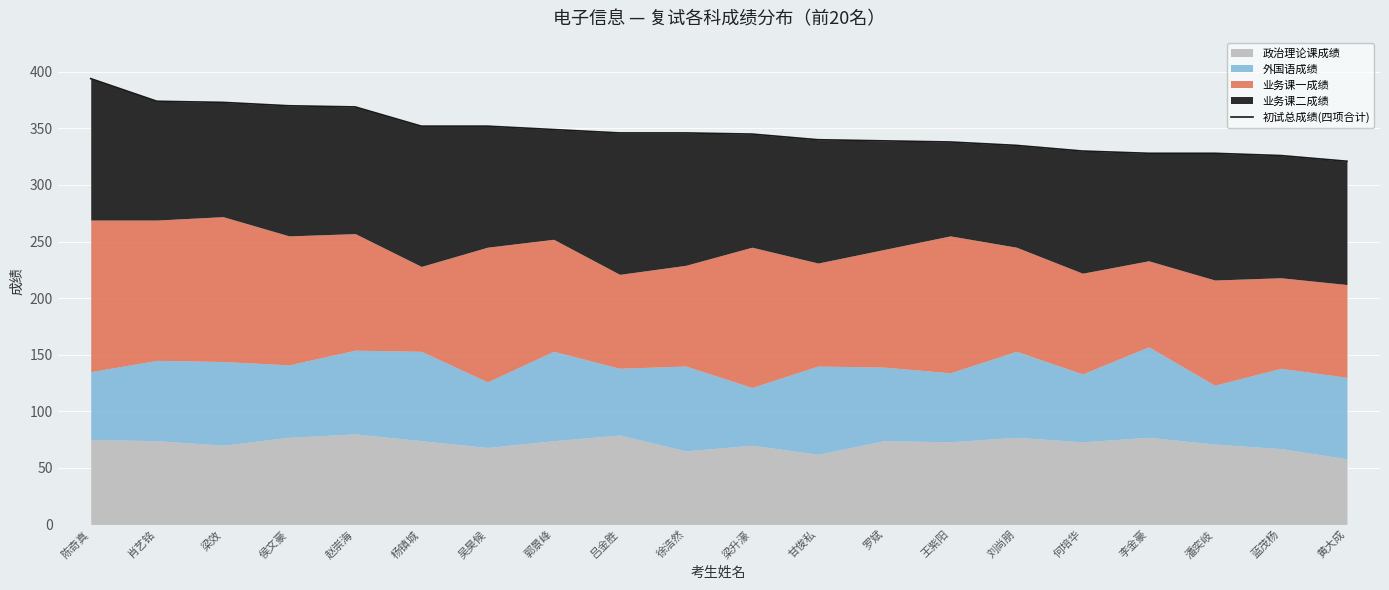

Where is the data nearest to the value 357?

杨镇城